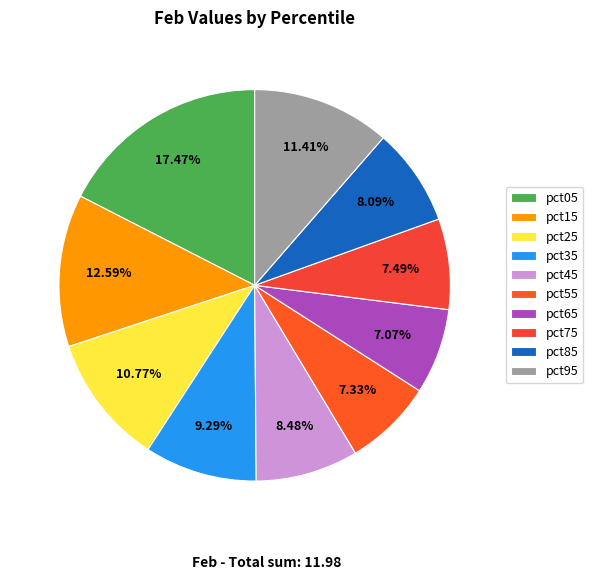

How much of the chart is everything except pct05?

82.5%